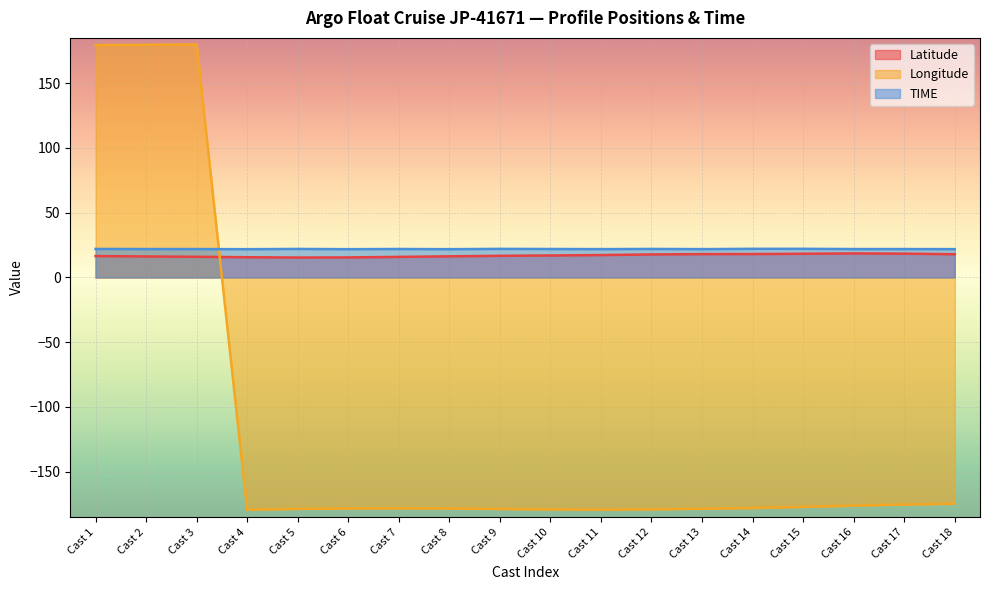

At which category does Latitude reach its first local peak?

Cast 16